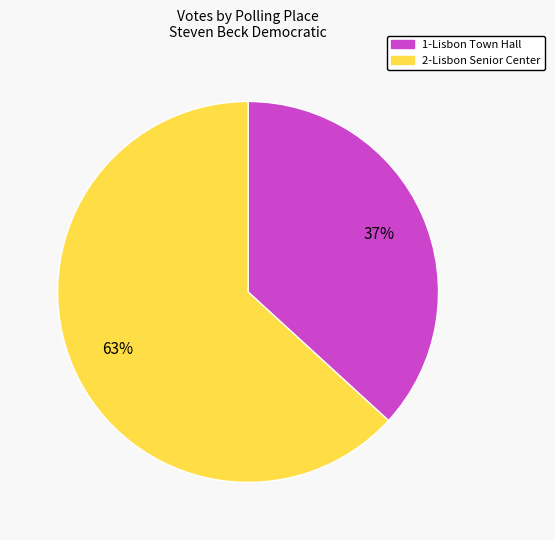

Is it true that 1-Lisbon Town Hall is 44% of the pie?

False